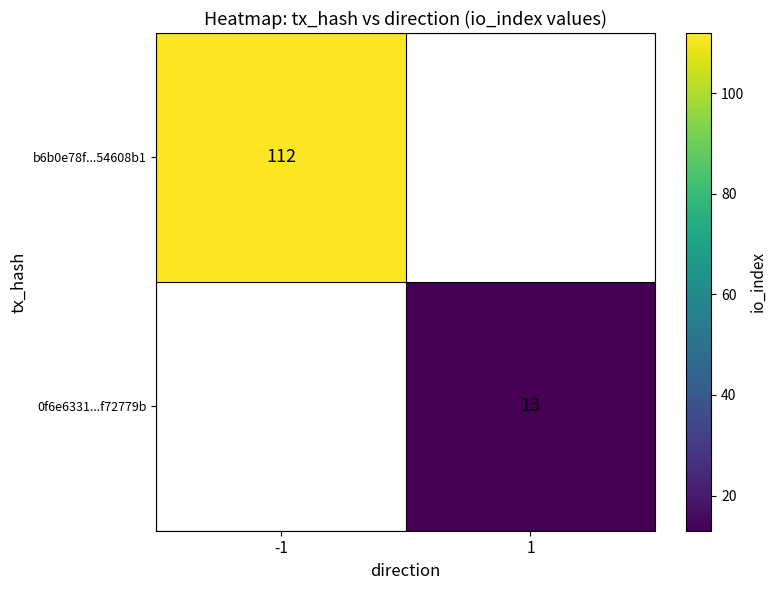

The value of b6b0e78f...54608b1 at -1 is 23. True or false?

False